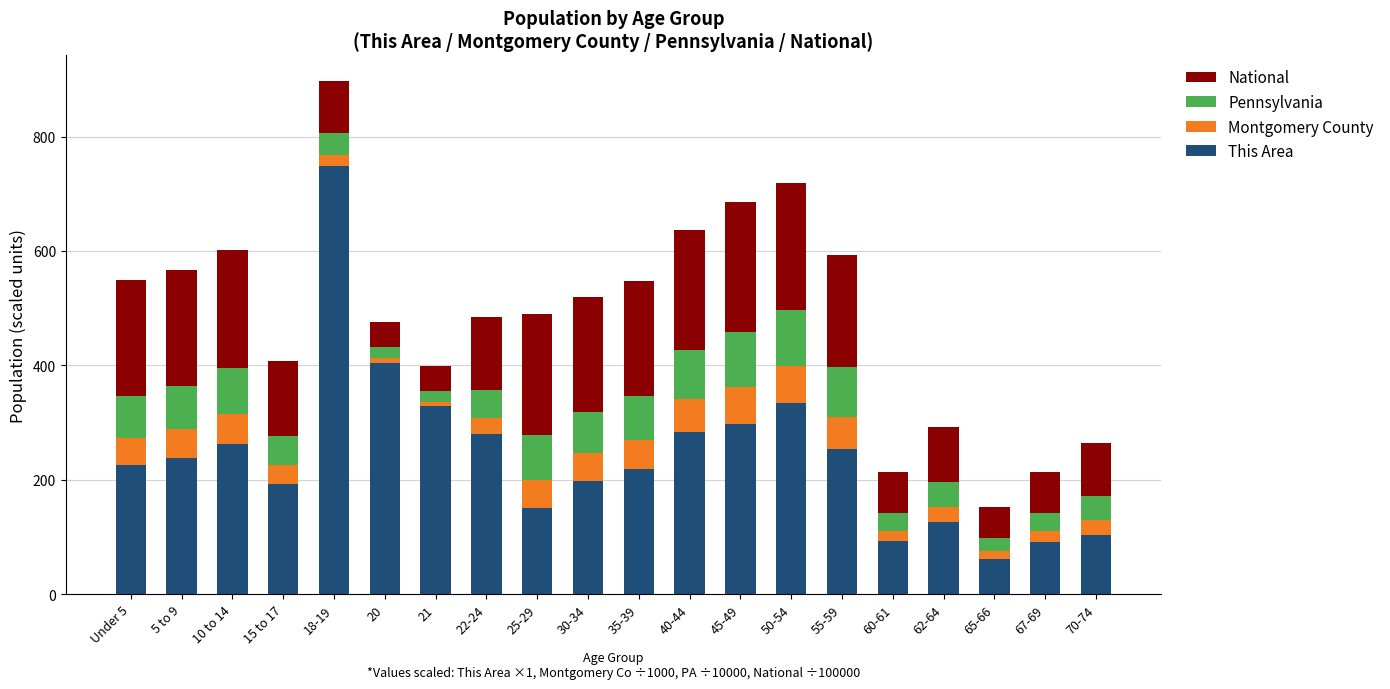

Is it true that This Area equals 198.0 at 30-34?

True